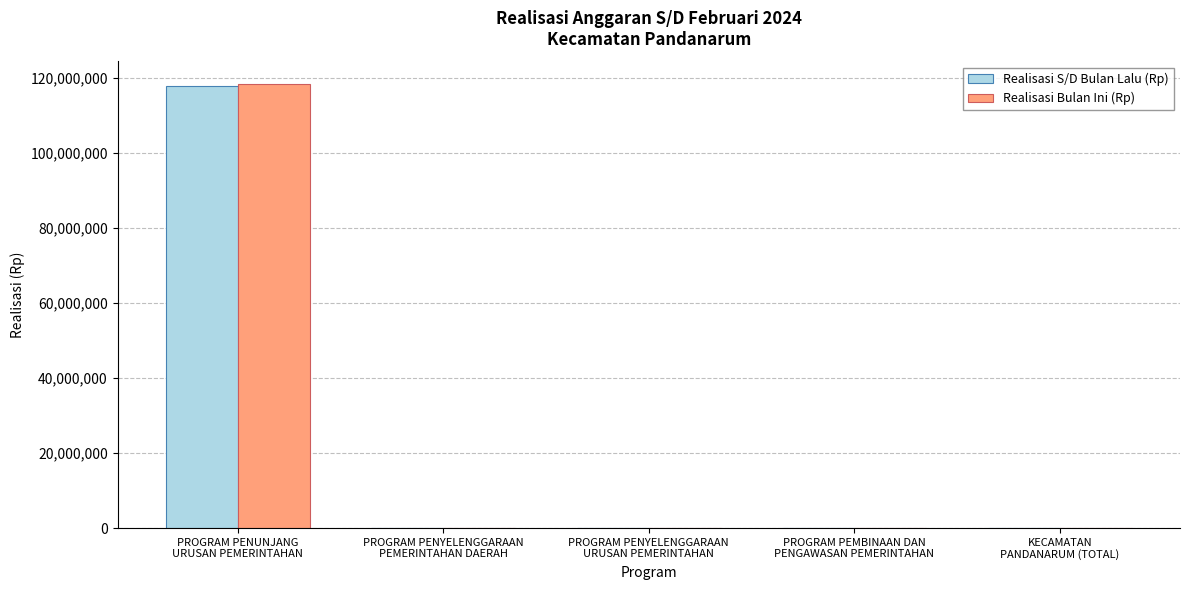

Count the number of data series in this chart.

2